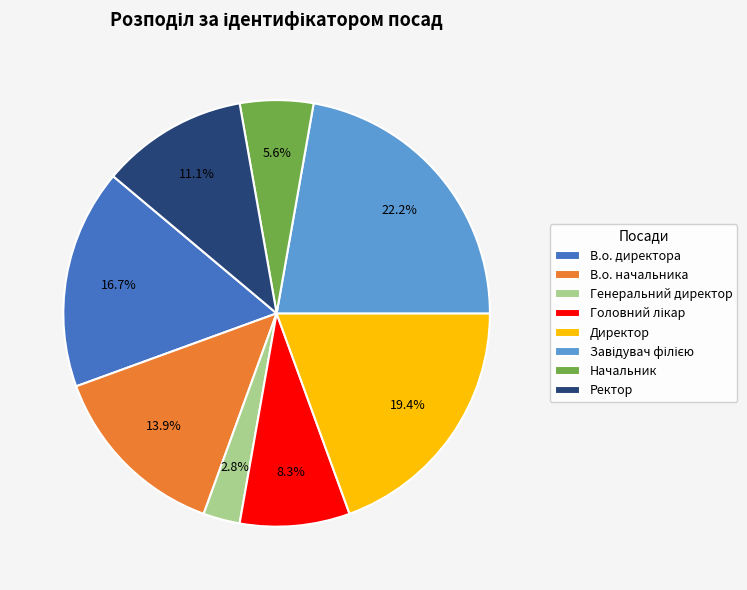

Is the sum of В.о. директора and Директор greater than half?

No